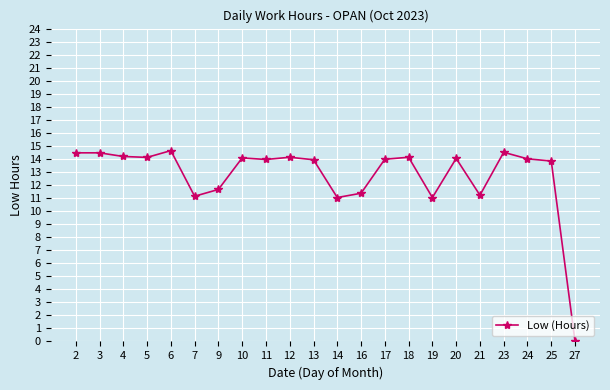

Approximately how many times larger is the value at 3 compared to 24?

1.0